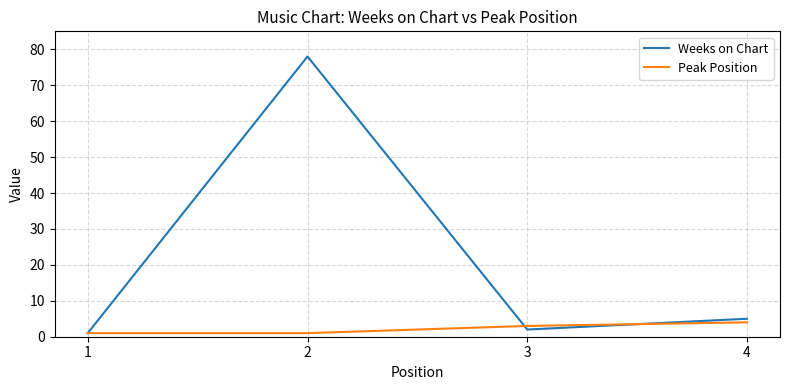

What is the sum of all Weeks on Chart values?

86